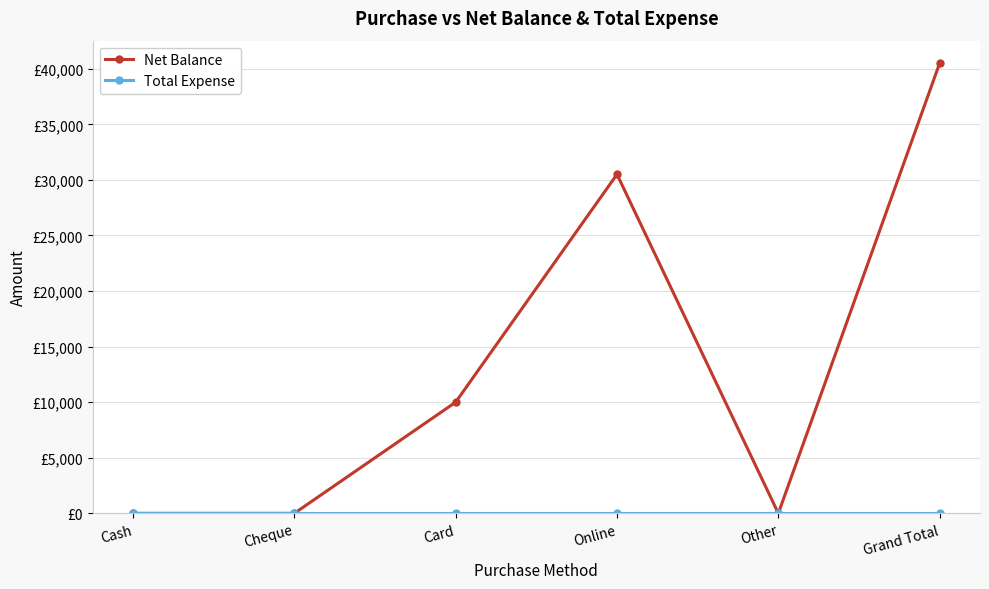

True or false: Total Expense and Net Balance intersect in this chart.

False